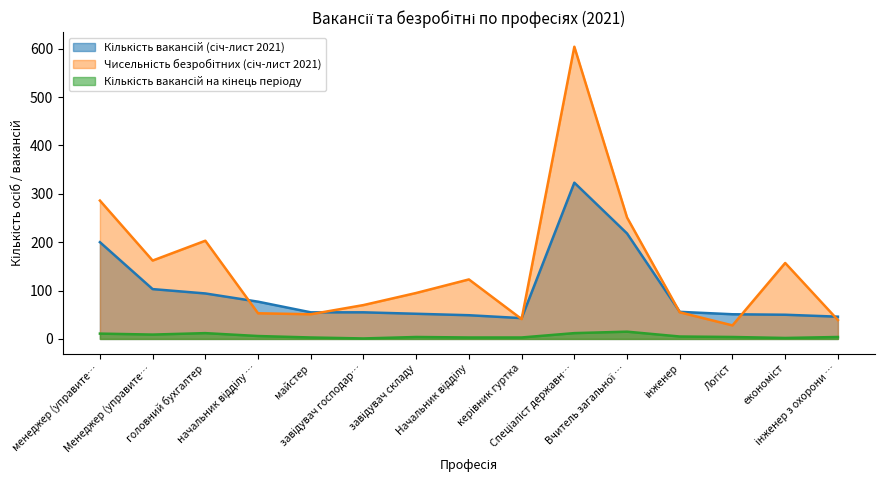

Which series has the largest range (max minus min)?

Чисельність безробітних (січ-лист 2021)